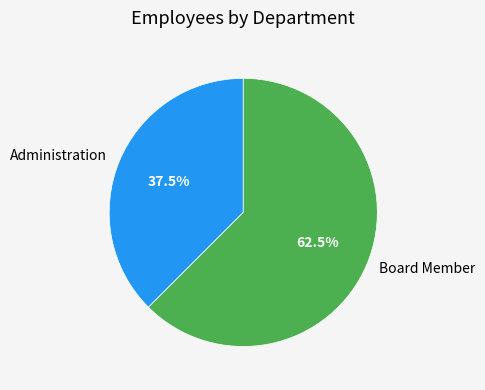

To the nearest percent, what is the difference between the Board Member and Administration slice percentages?

25%